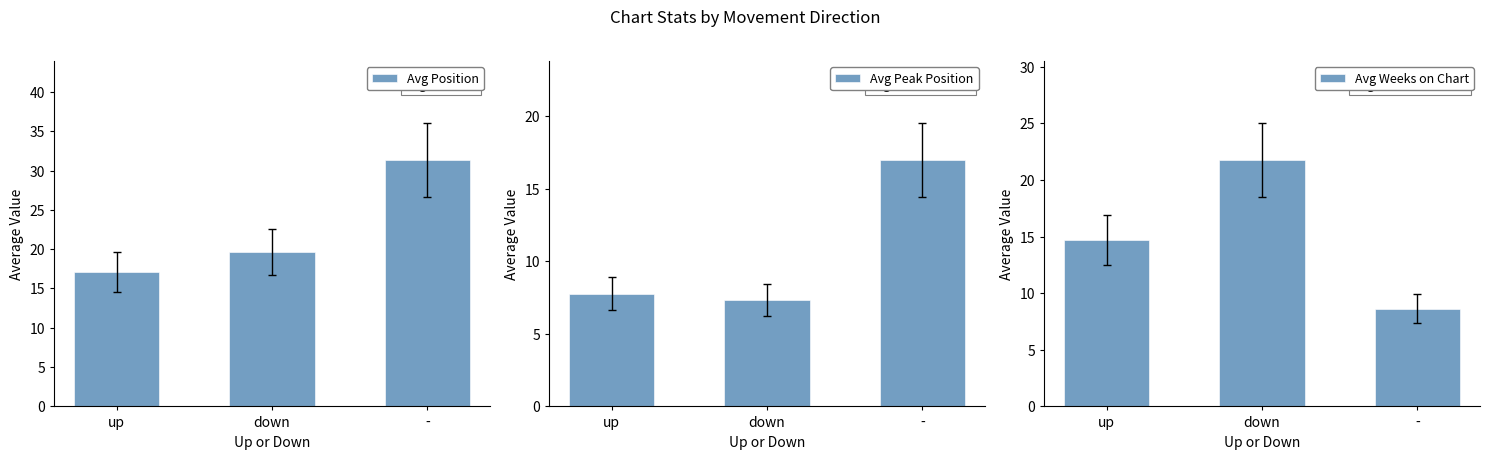

Does the chart contain stacked bars?

No